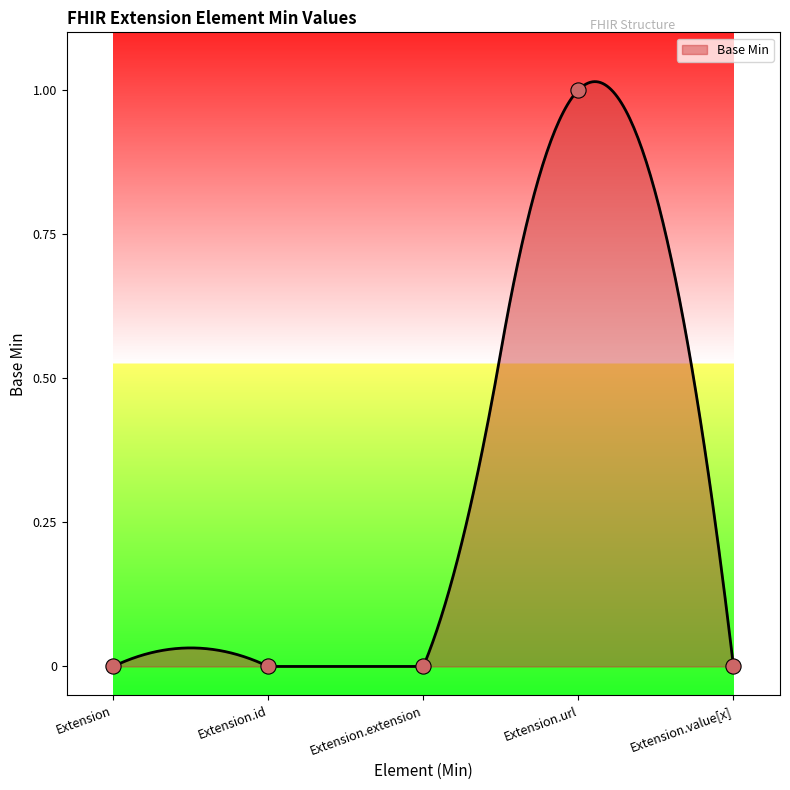

What is the change in value from Extension to Extension.url?

+1